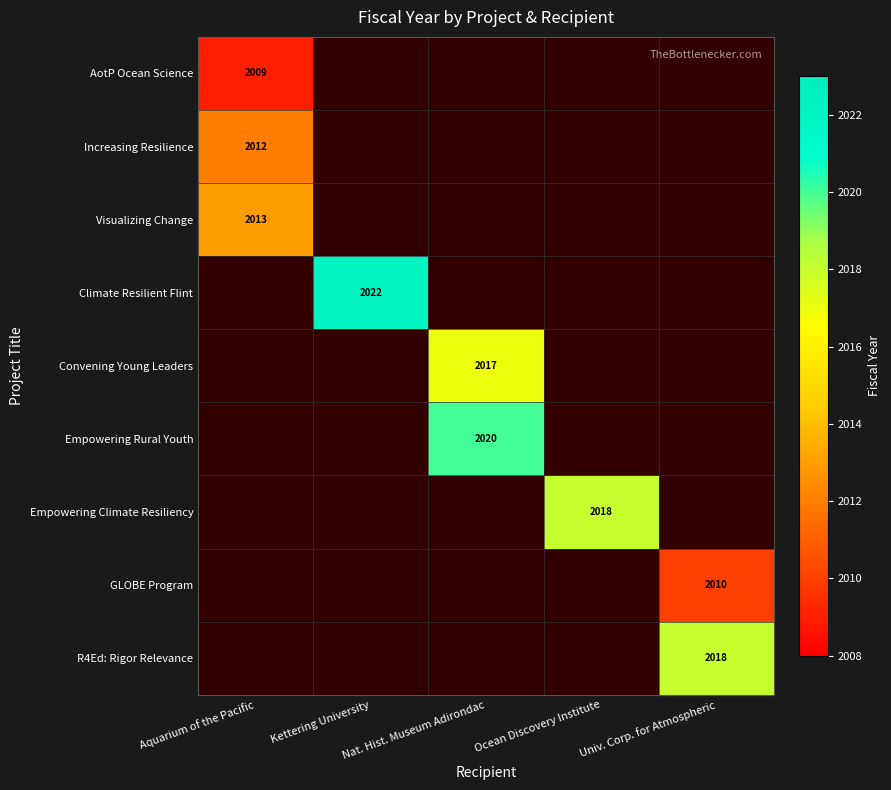

How many categories are shown in the chart?

5